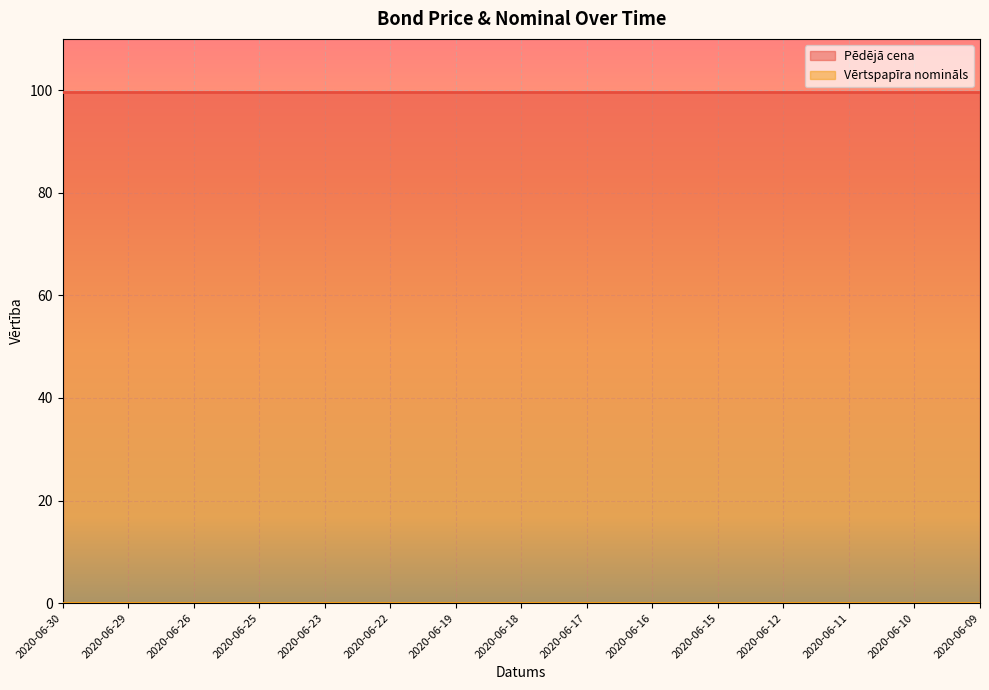

Reading right to left, what are all the values shown in this chart?

Pēdējā cena: 2020-06-09=99.7	2020-06-10=99.7	2020-06-11=99.7	2020-06-12=99.7	2020-06-15=99.7	2020-06-16=99.7	2020-06-17=99.7	2020-06-18=99.7	2020-06-19=99.7	2020-06-22=99.7	2020-06-23=99.7	2020-06-25=99.7	2020-06-26=99.7	2020-06-29=99.7	2020-06-30=99.7
Vērtspapīra nomināls: 2020-06-09=0.0	2020-06-10=0.0	2020-06-11=0.0	2020-06-12=0.0	2020-06-15=0.0	2020-06-16=0.0	2020-06-17=0.0	2020-06-18=0.0	2020-06-19=0.0	2020-06-22=0.0	2020-06-23=0.0	2020-06-25=0.0	2020-06-26=0.0	2020-06-29=0.0	2020-06-30=0.0